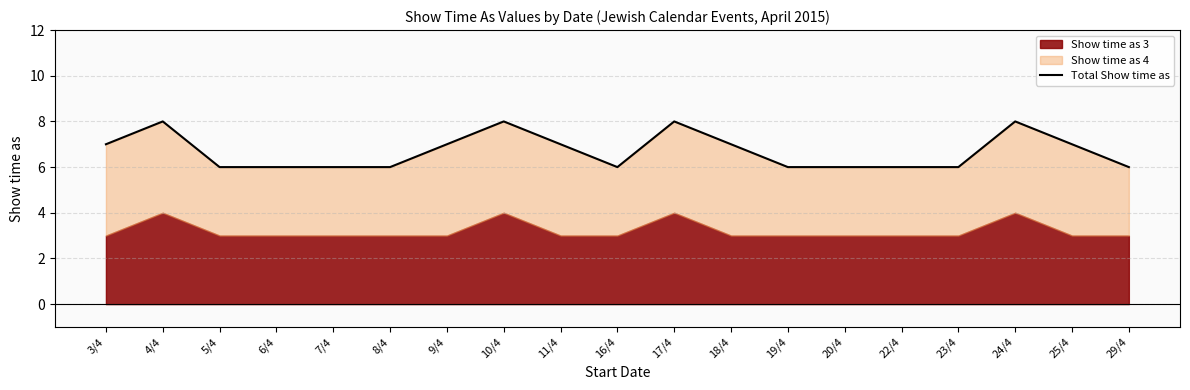

What is the average value?

7